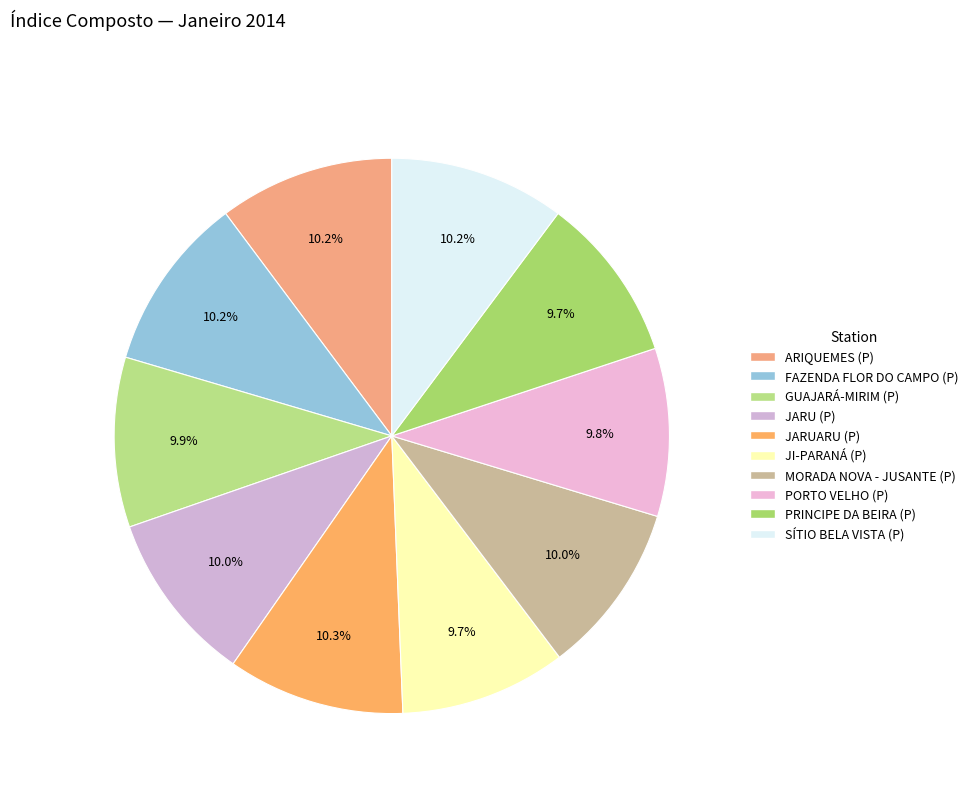

Do FAZENDA FLOR DO CAMPO (P) and JARUARU (P) together represent more than half of the pie?

No